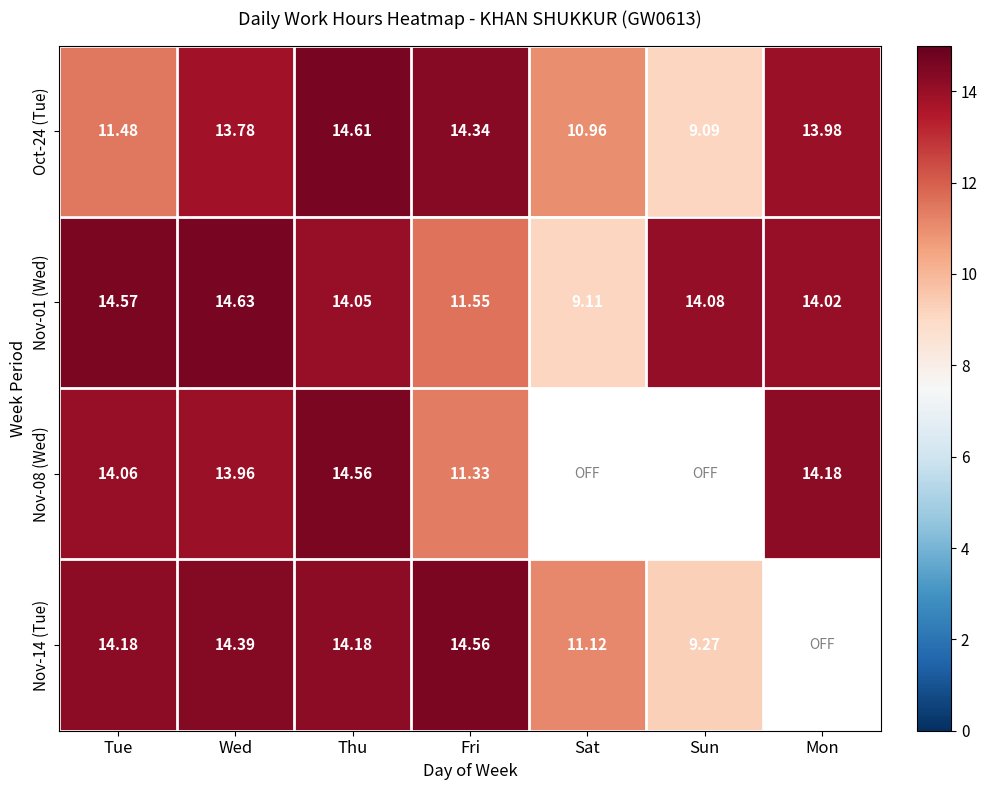

What is the difference between the second highest and second lowest values in the Oct-24 (Tue) series?

3.4